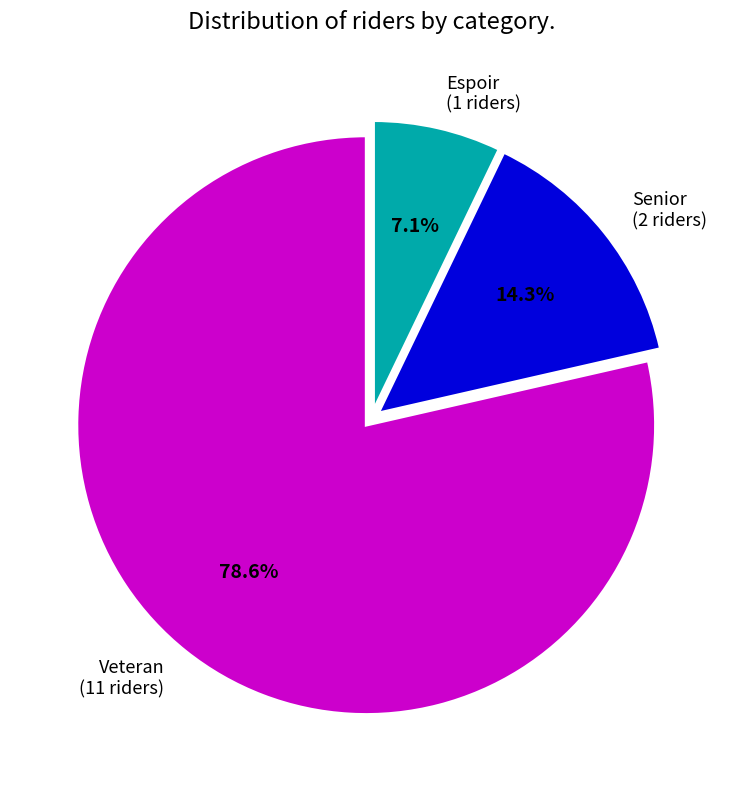

Rank the categories by value from highest to lowest.

Veteran, Senior, Espoir